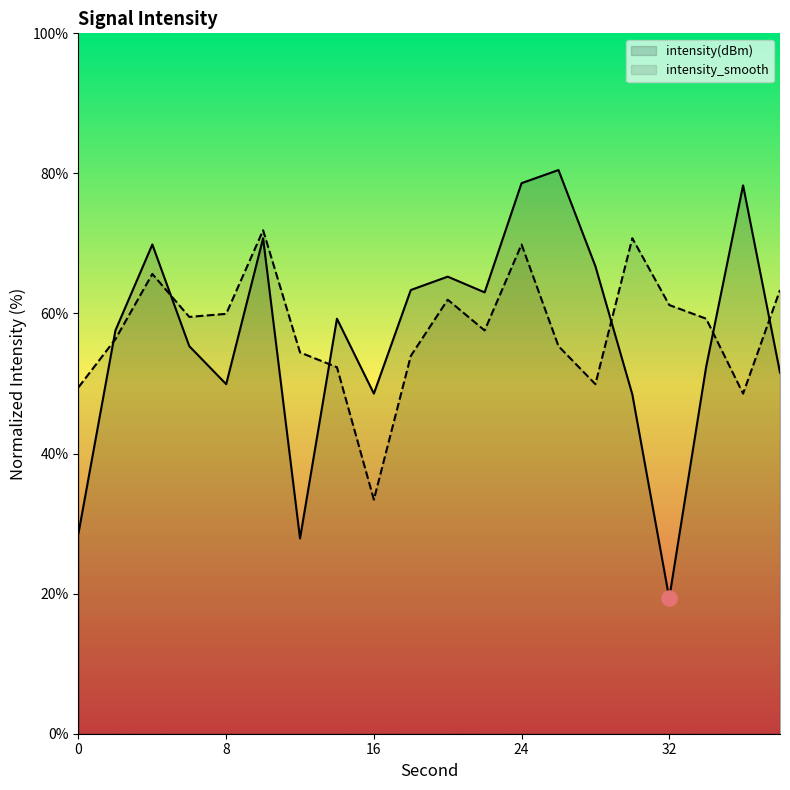

Which series has the largest Y range (max minus min)?

intensity(dBm)